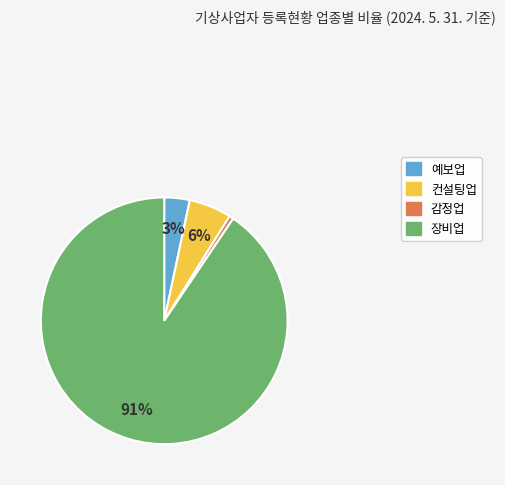

Is there a majority slice in this chart?

Yes